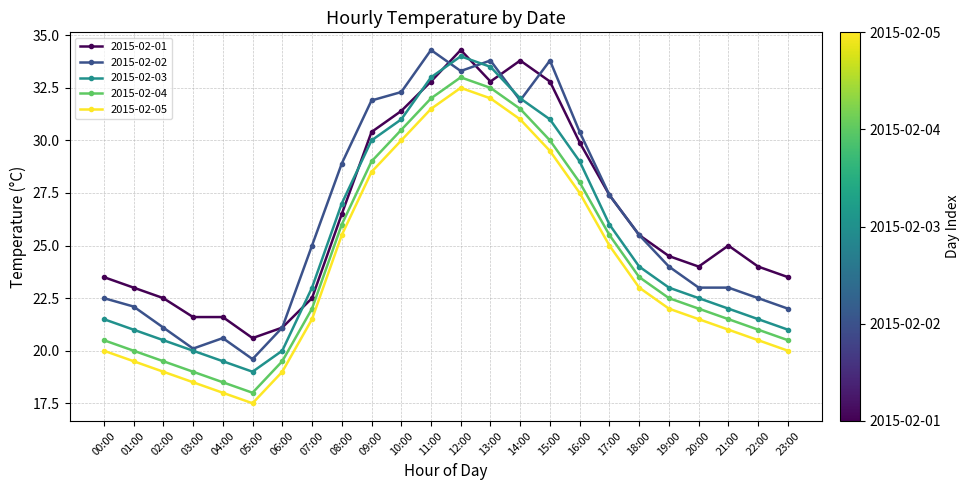

What is the average value of the 2015-02-02 series?

26.3